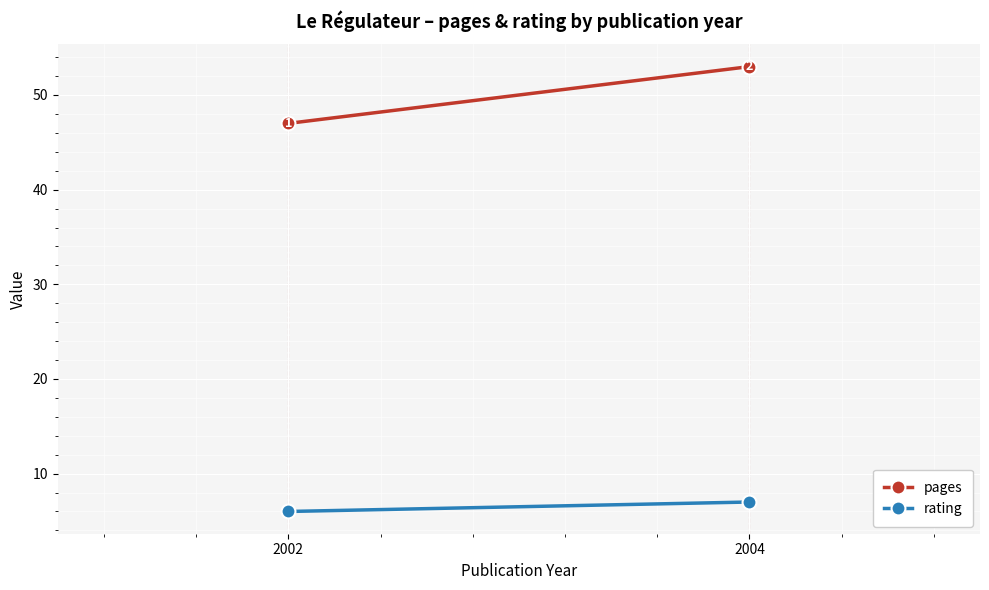

Which label corresponds to the largest value in the chart?

2004